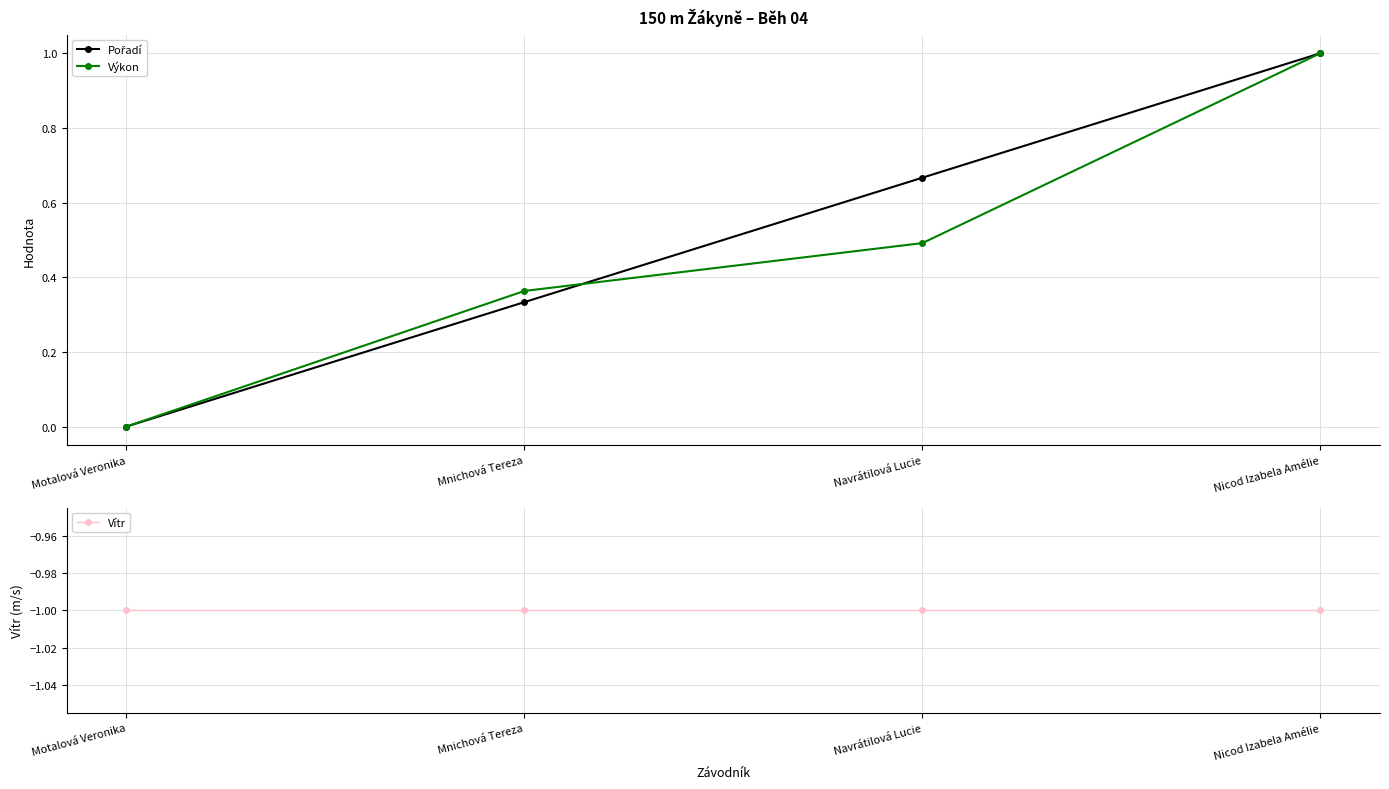

At how many categories does at least one series exceed 0?

3